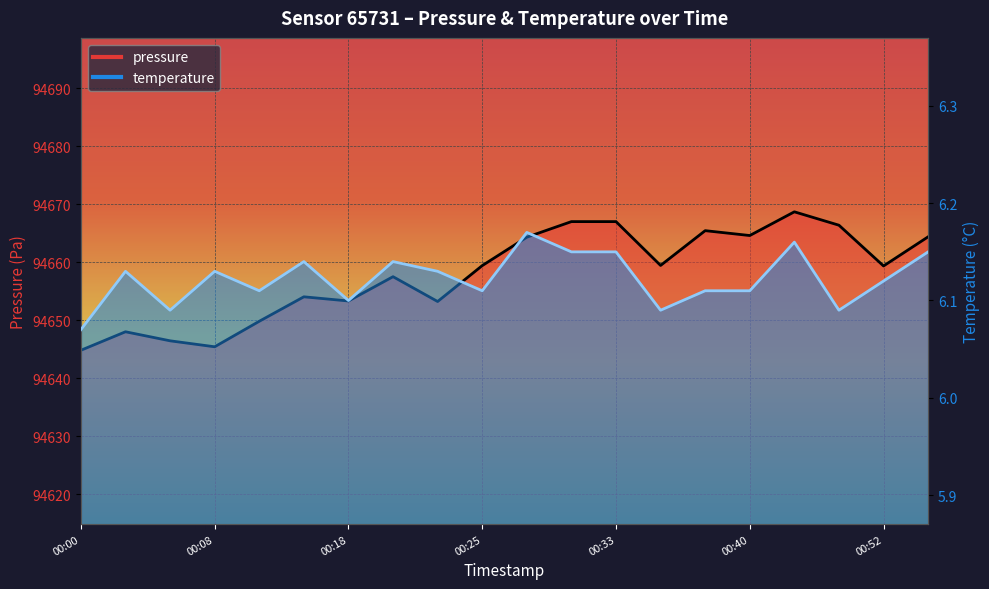

At how many categories does at least one series exceed 38102?

20